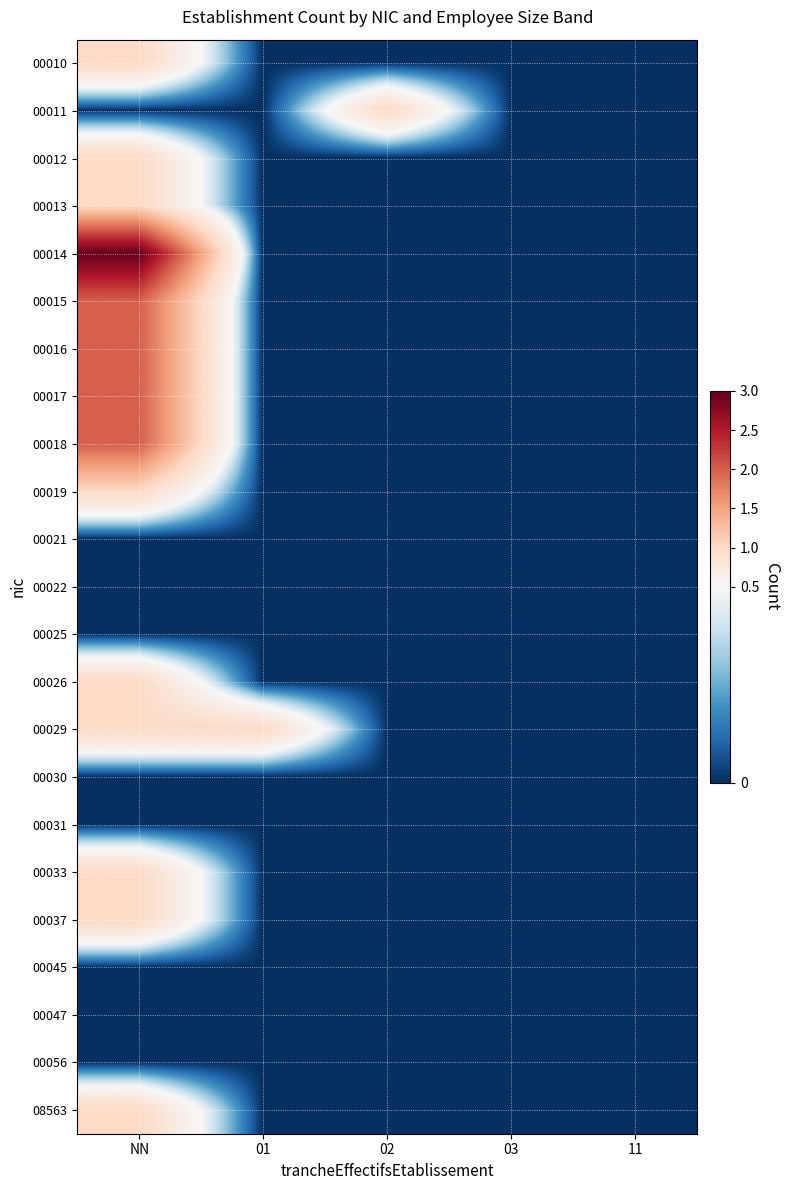

Between NN and 02, which is larger?

NN